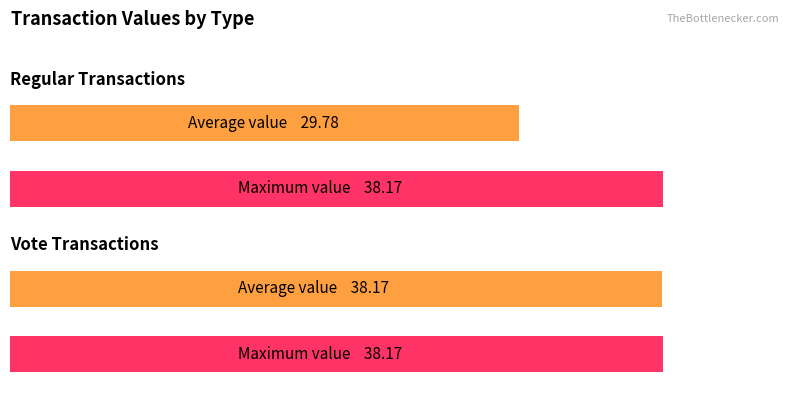

The Vote series shows 38.2 at 2. True or false?

True